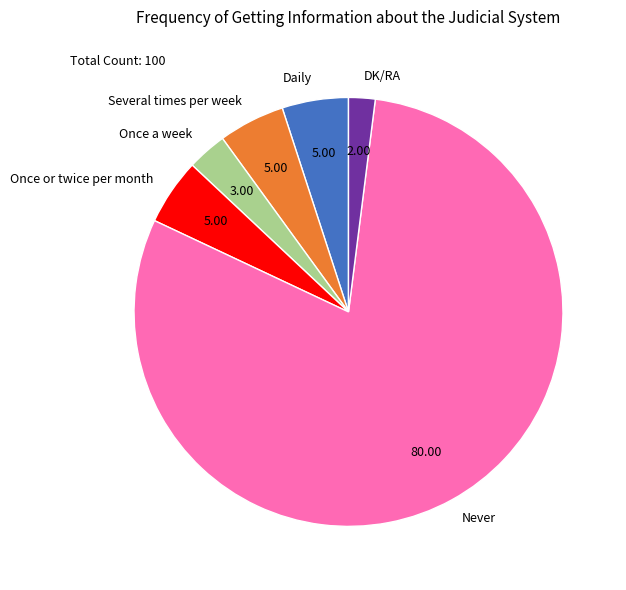

Approximately how many times larger is the value at Several times per week compared to DK/RA?

2.5